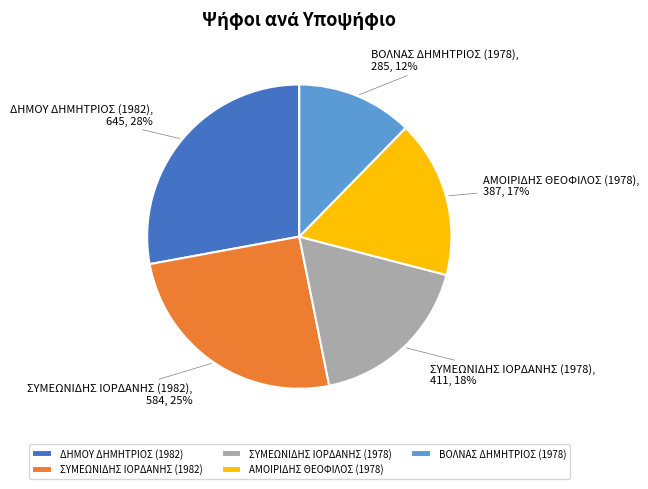

To the nearest percent, what portion does ΣΥΜΕΩΝΙΔΗΣ ΙΟΡΔΑΝΗΣ (1982) represent?

25%